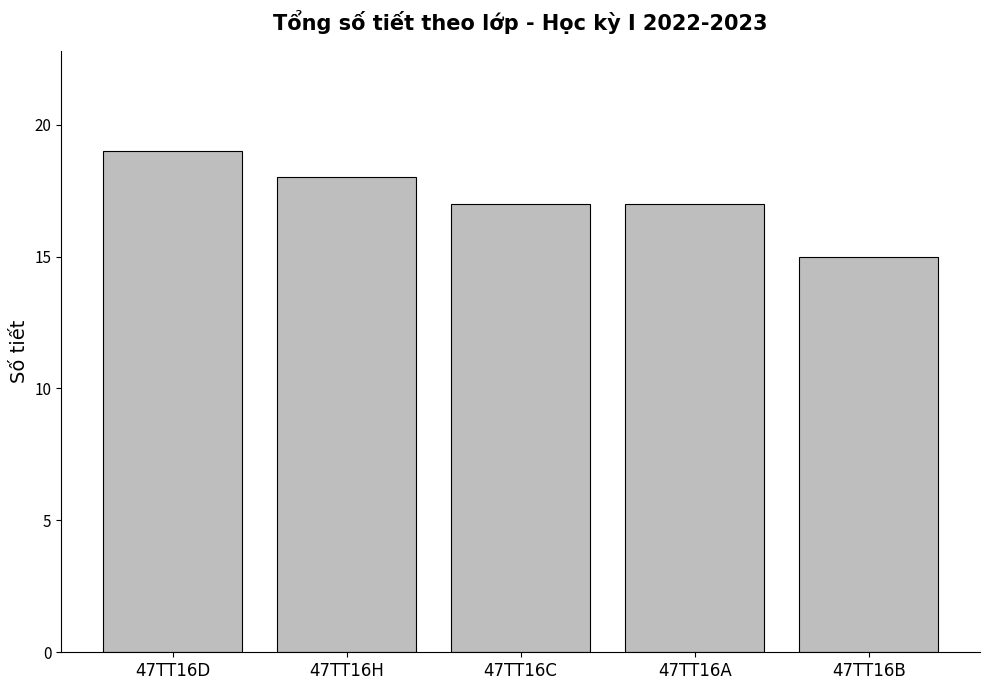

What is the value of the 5th bar from the left?

15